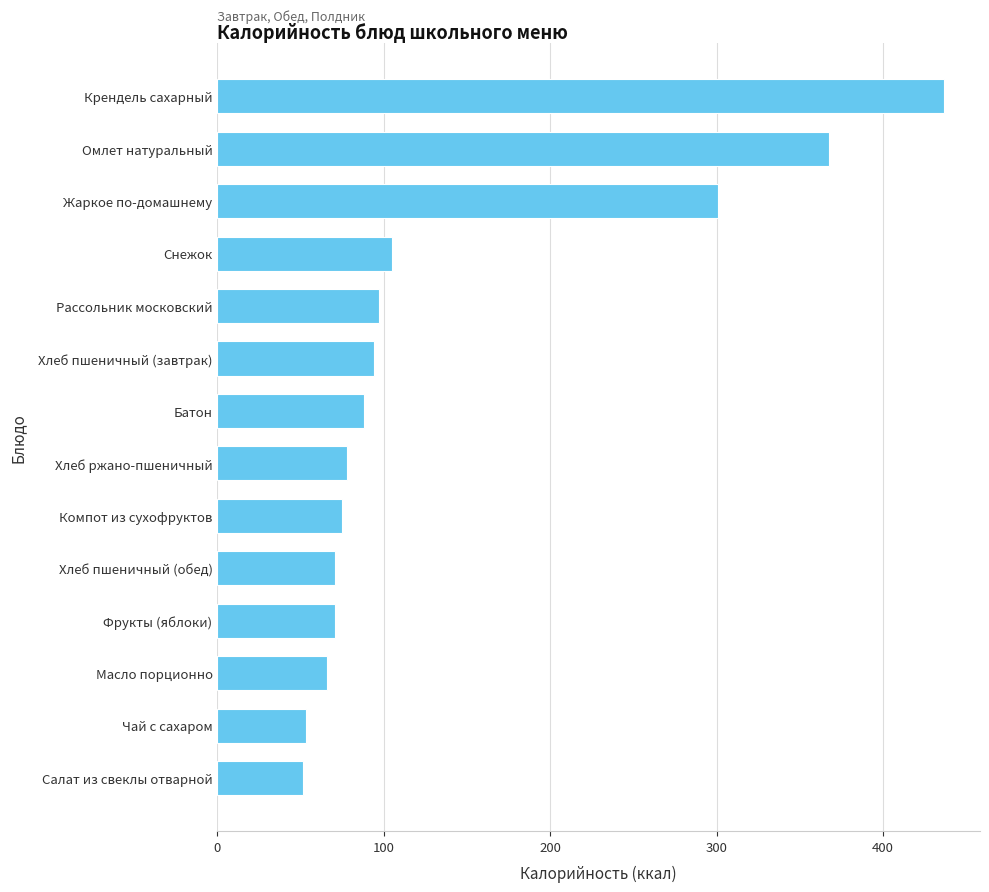

True or false: the data shows 169.2 at Хлеб пшеничный (завтрак).

False